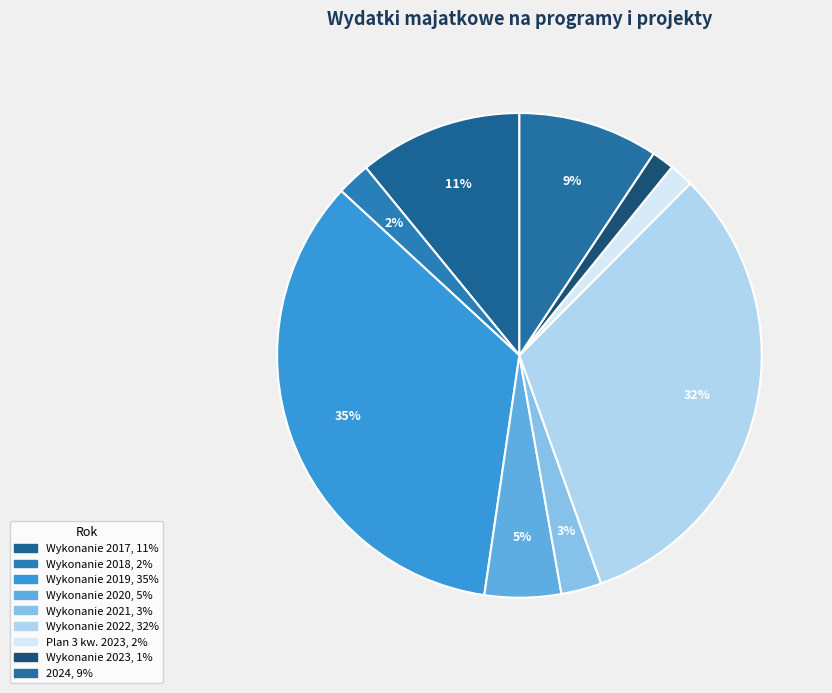

Is there any slice that represents more than half of the pie?

No